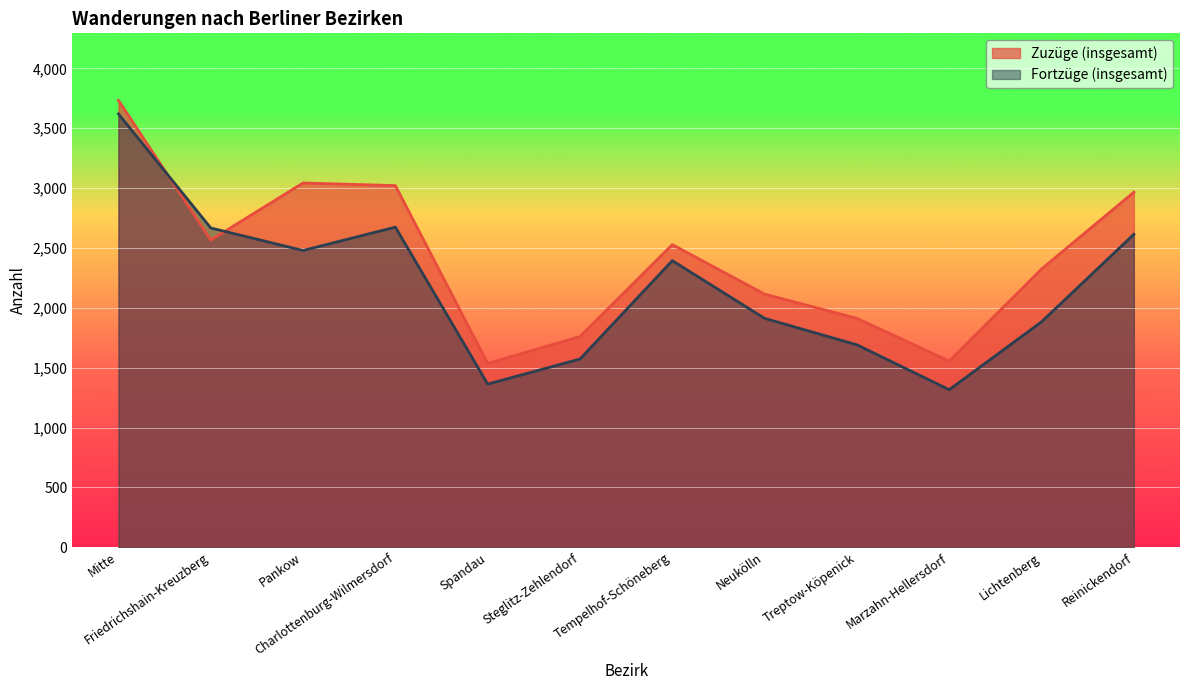

Is the value of Zuzüge (insgesamt) at Treptow-Köpenick greater than the value of Fortzüge (insgesamt) at Tempelhof-Schöneberg?

No